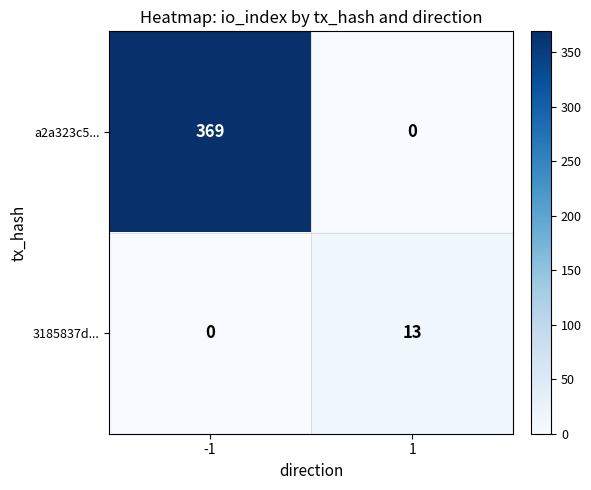

Which series changed the most between -1 and 1?

a2a323c5...